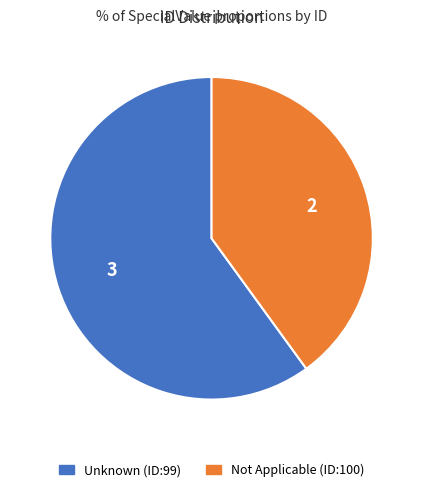

Does Unknown (ID:99) represent more than half of the total?

Yes